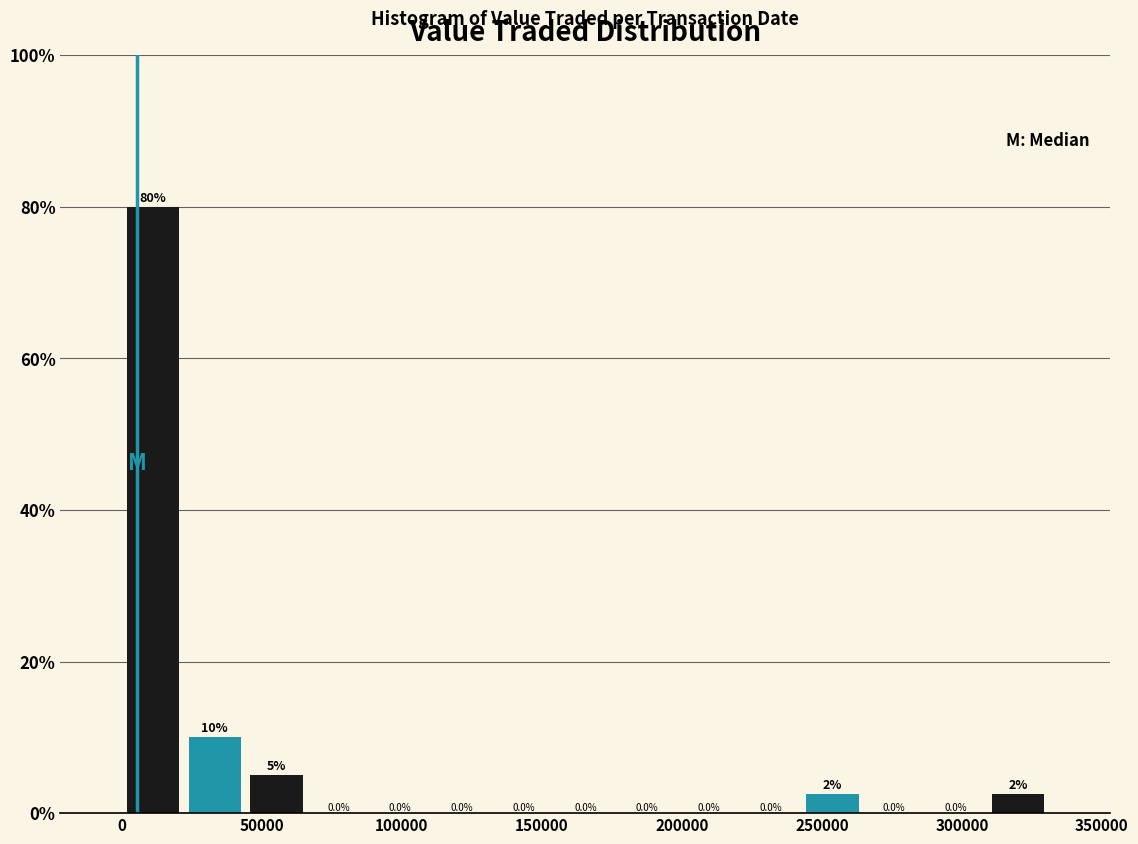

Over which range of the x-axis is the bar tallest?

0 to 20000